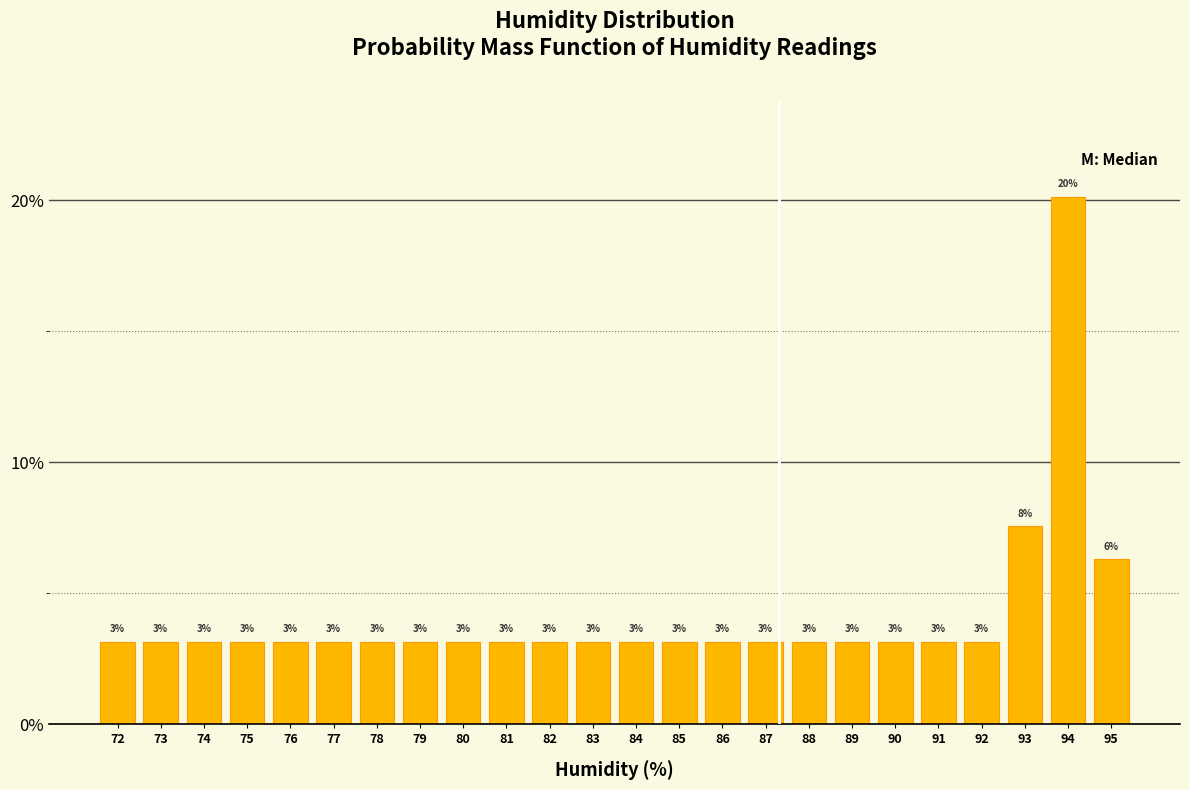

How many bars are there in total?

24